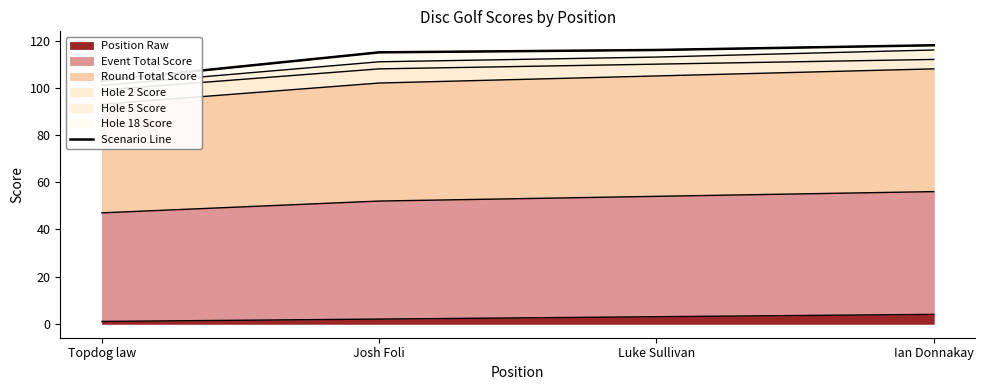

The Position Raw series shows 4 at Ian Donnakay. True or false?

True